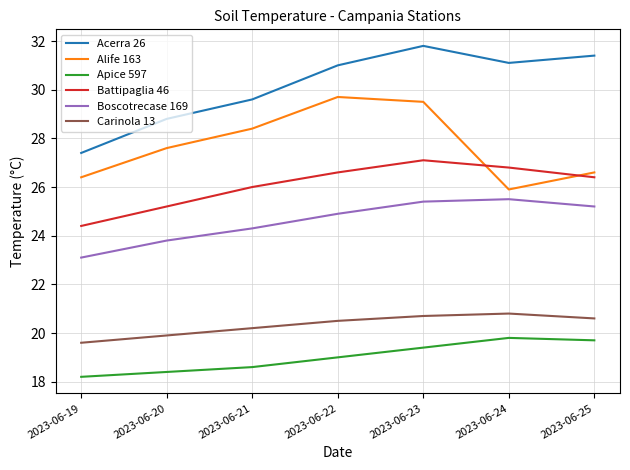

Rank the series at 2023-06-21 from lowest to highest value.

Apice 597, Carinola 13, Boscotrecase 169, Battipaglia 46, Alife 163, Acerra 26